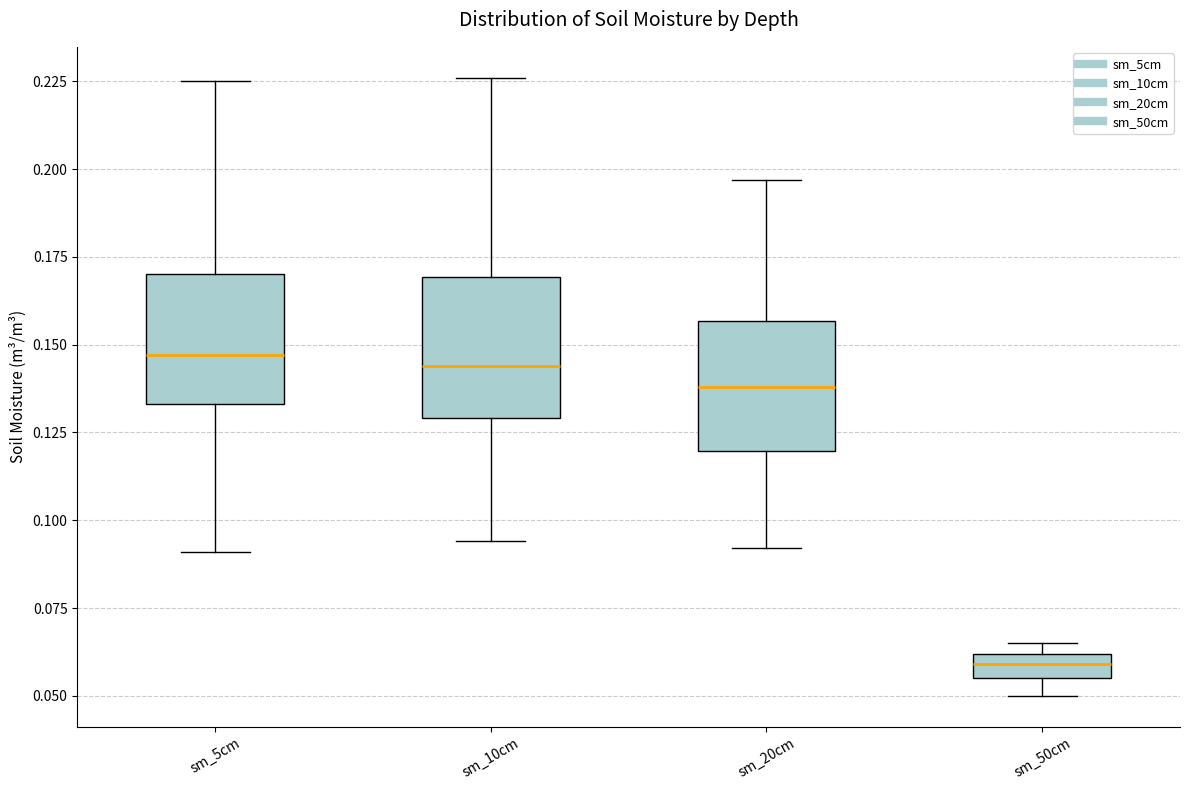

Where does the lower whisker of the box for sm_20cm end on the y-axis? The values are not printed on the chart, so give them approximately, as read against the axis.

0.090